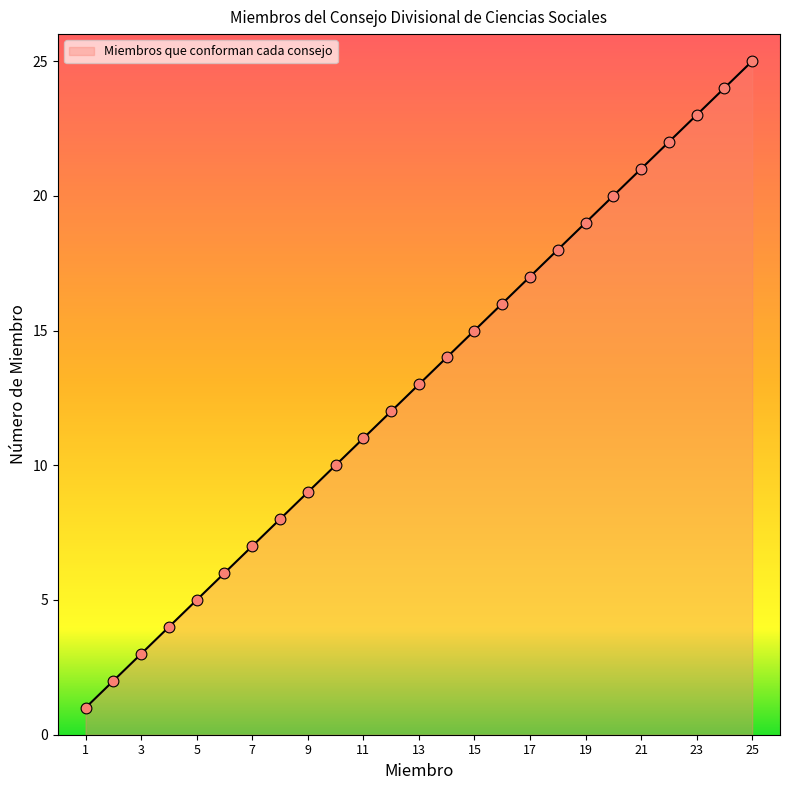

What is the difference between the maximum and minimum values?

24